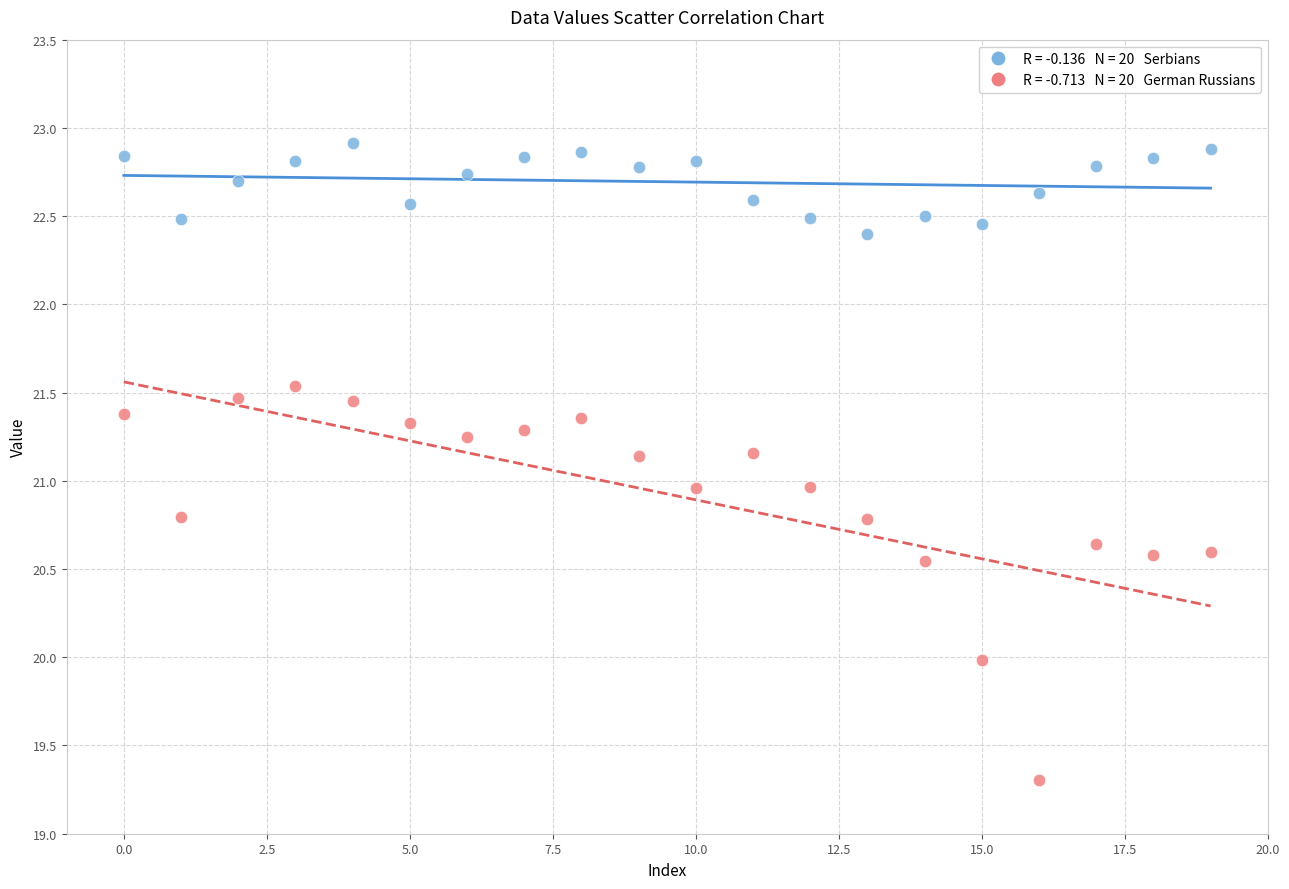

Across all data points, what is the range of Y values (max minus min)?

3.6